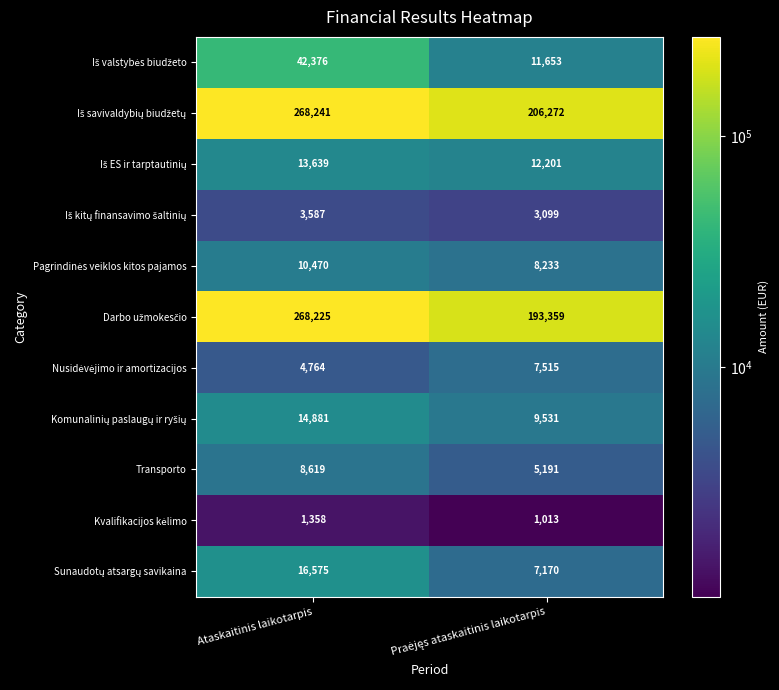

What is the difference between the highest and lowest values at Ataskaitinis laikotarpis?

266883